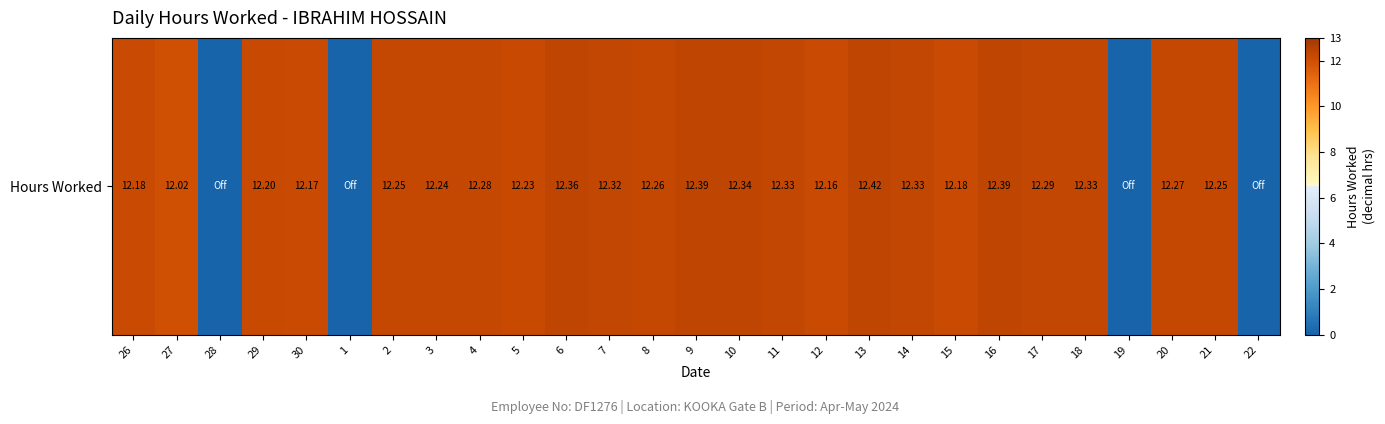

True or false: the data shows 12.3 at 18.

True